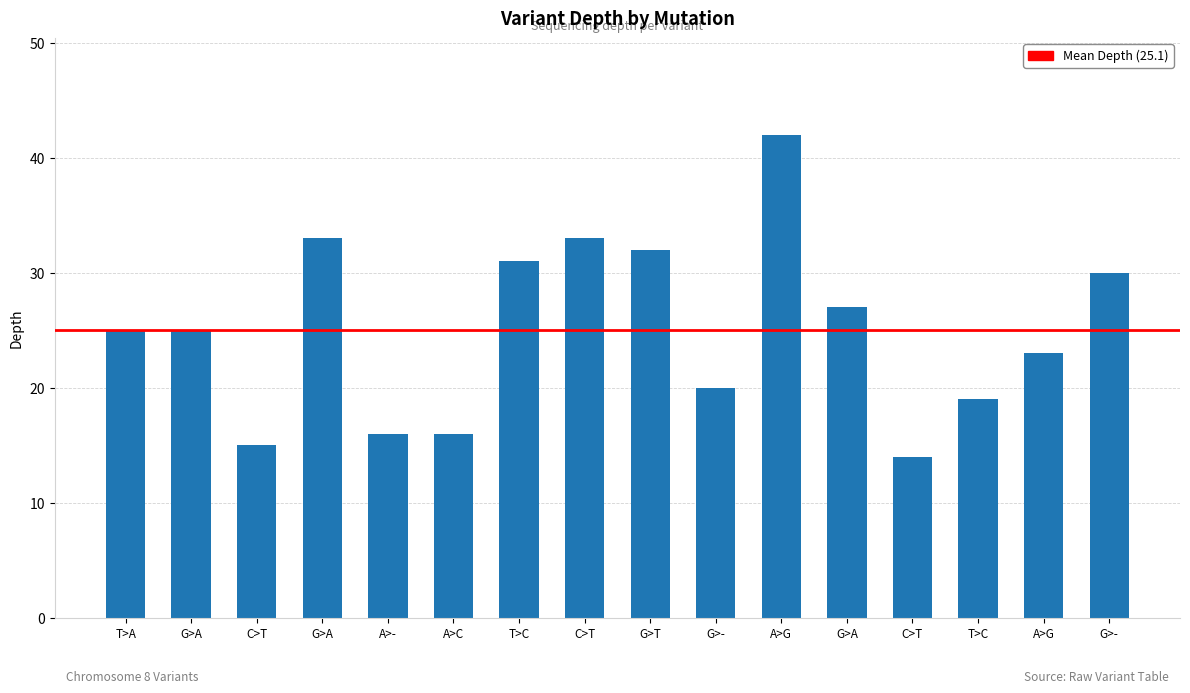

How many data points does each series have?

16